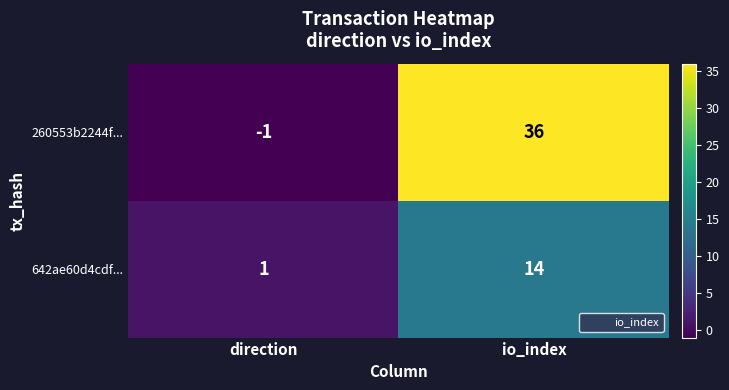

Between direction and io_index, which series saw the biggest shift?

260553b2244f...